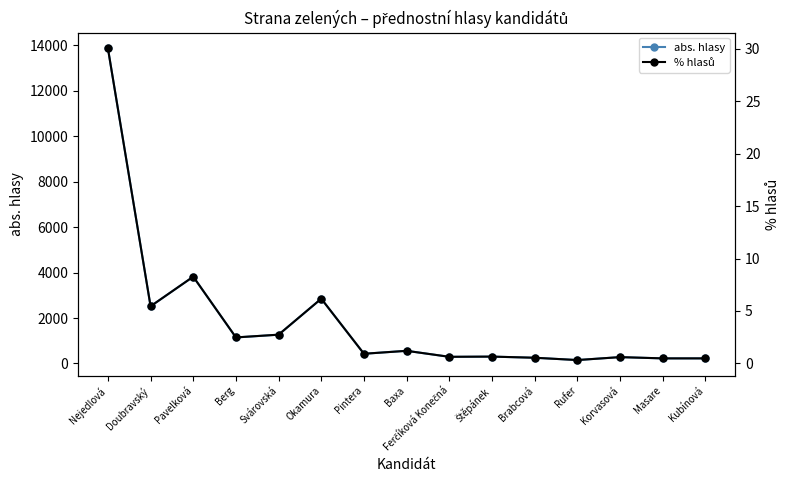

In % hlasů, how many points are lower than both neighbors (excluding endpoints)?

5